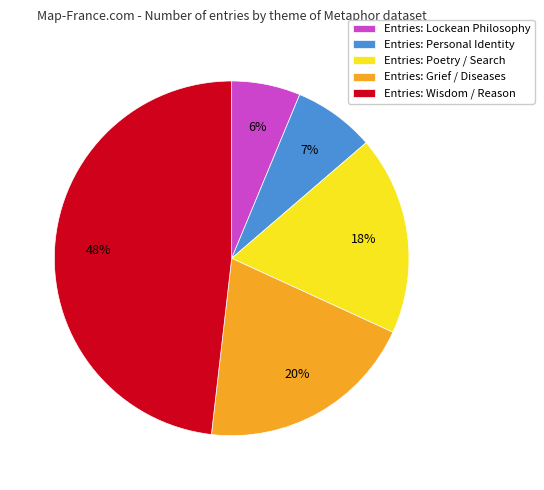

Do Entries: Poetry / Search and Entries: Wisdom / Reason together represent more than half of the pie?

Yes